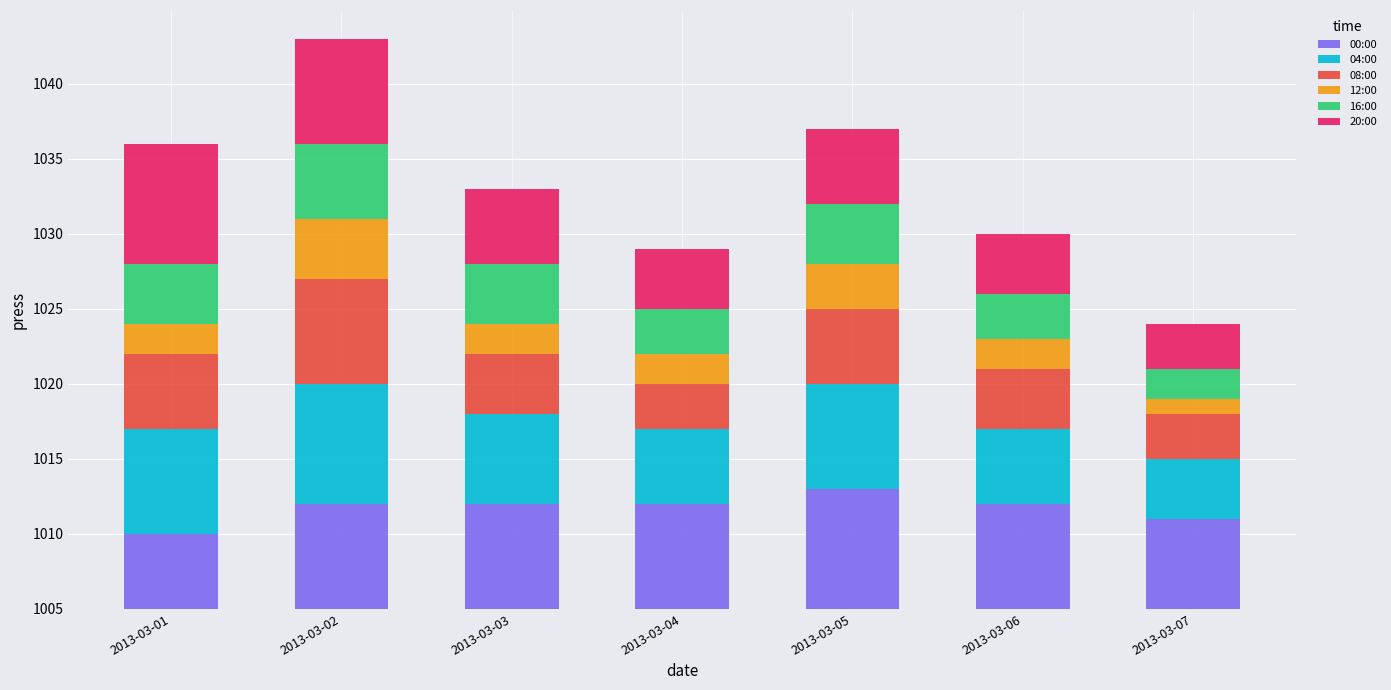

What is the value of the 00:00 bar at the 4th from the left?

7